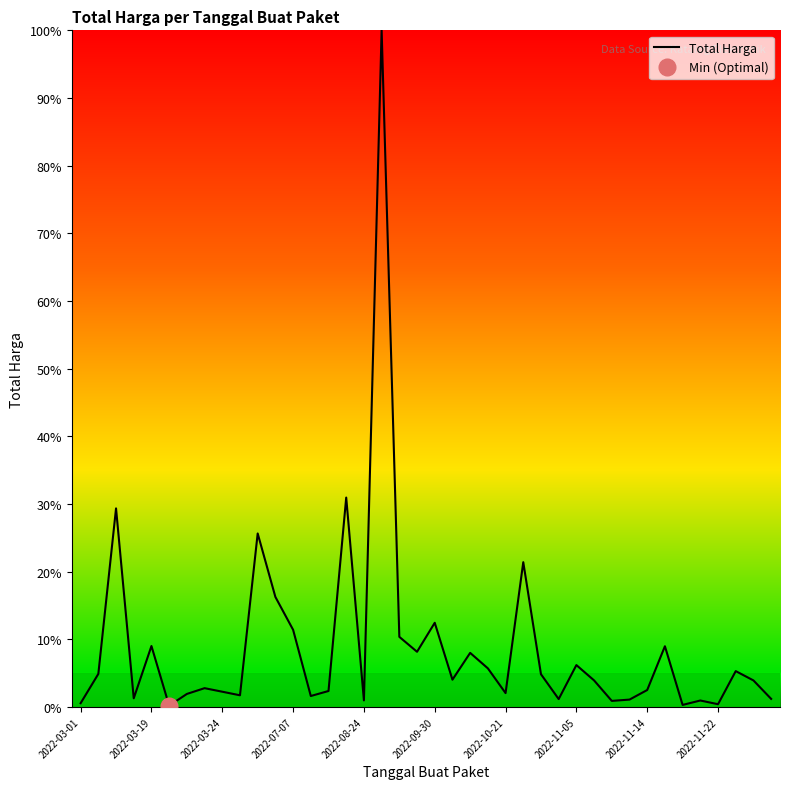

What is the maximum value for Total Harga?

100.0